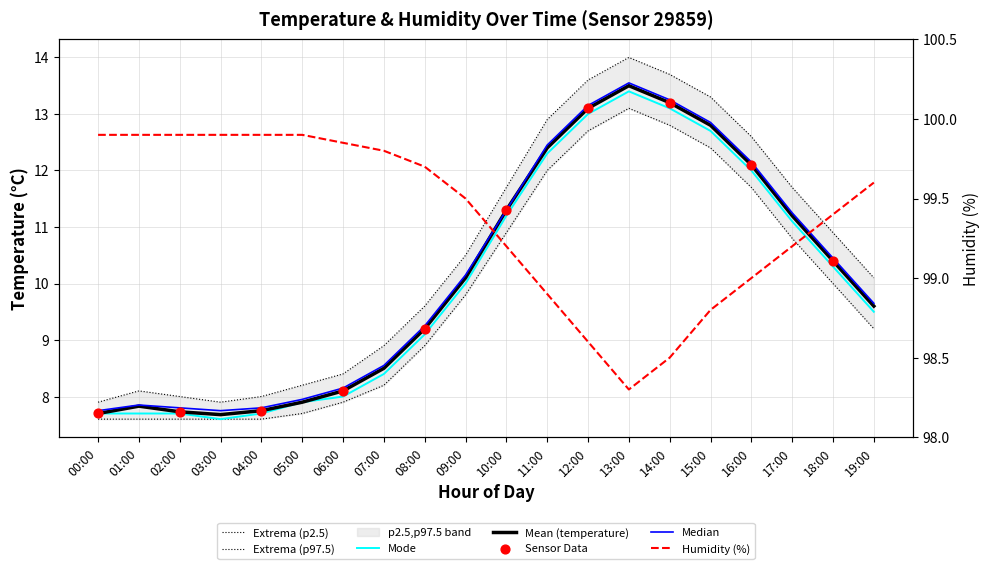

At which category is the sum across all series the highest?

13:00